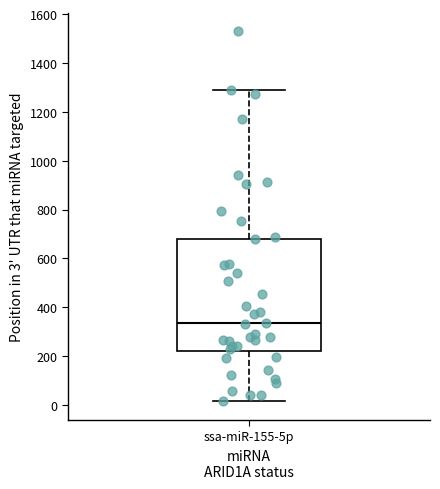

Read this box plot against the y-axis: the position of the median line, the range covered by the box, and the ends of both whiskers. The values are not printed on the chart, so give them approximately, as read against the axis.

median 340, box 220 to 680, whiskers 20 to 1300